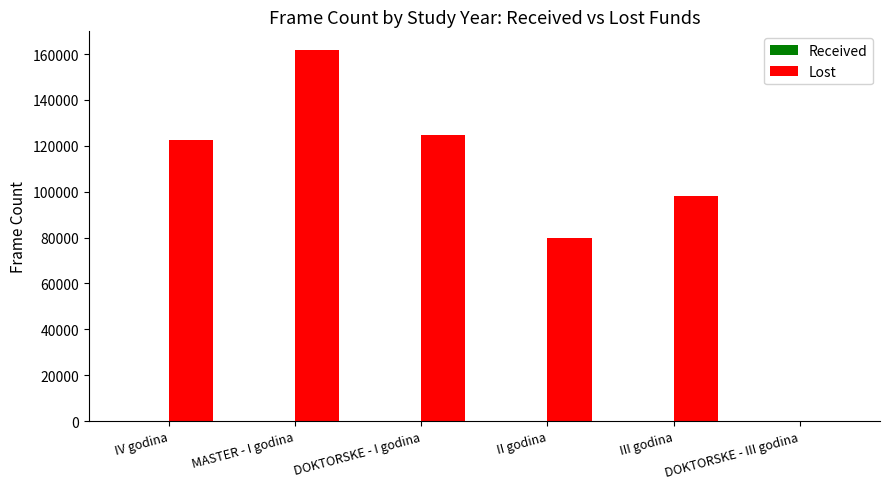

Between MASTER - I godina and DOKTORSKE - I godina, which series saw the biggest shift?

Lost